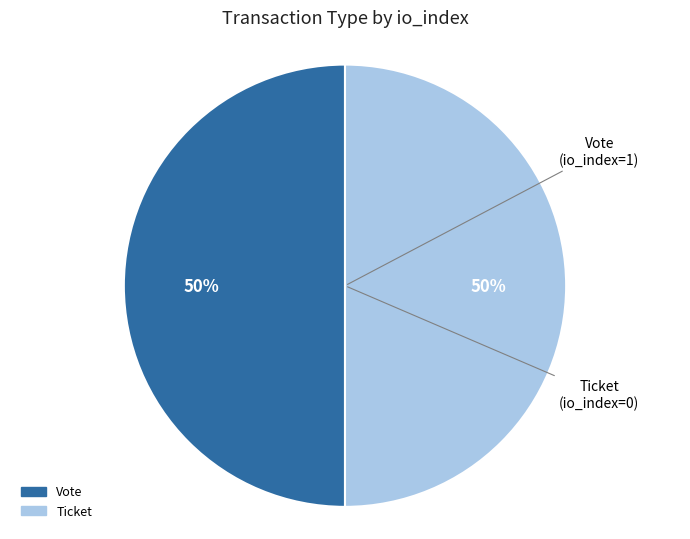

True or false: Vote accounts for 63% of the total.

False